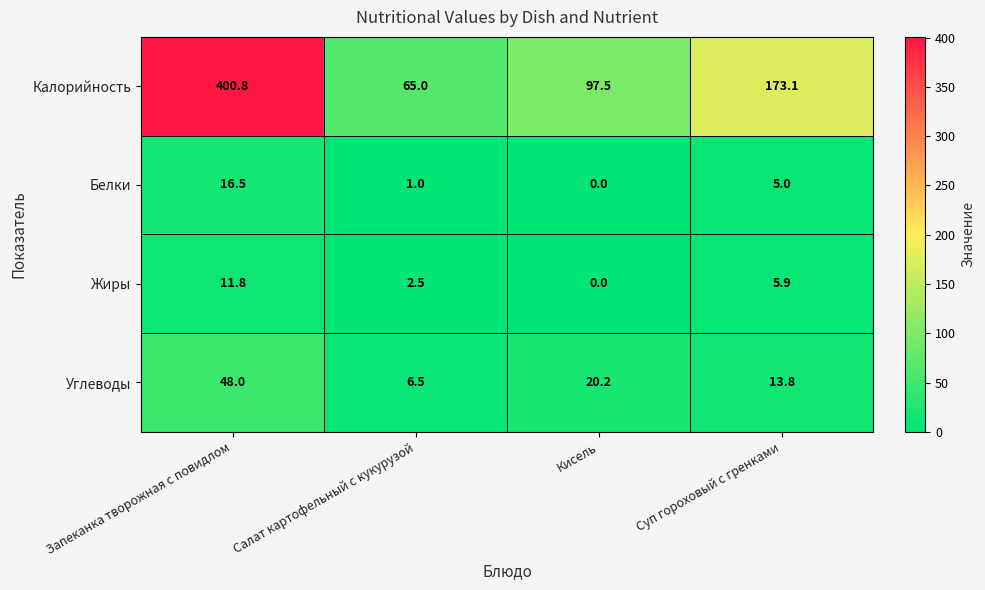

True or false: Калорийность has a value of 96.7 at Салат картофельный с кукурузой.

False